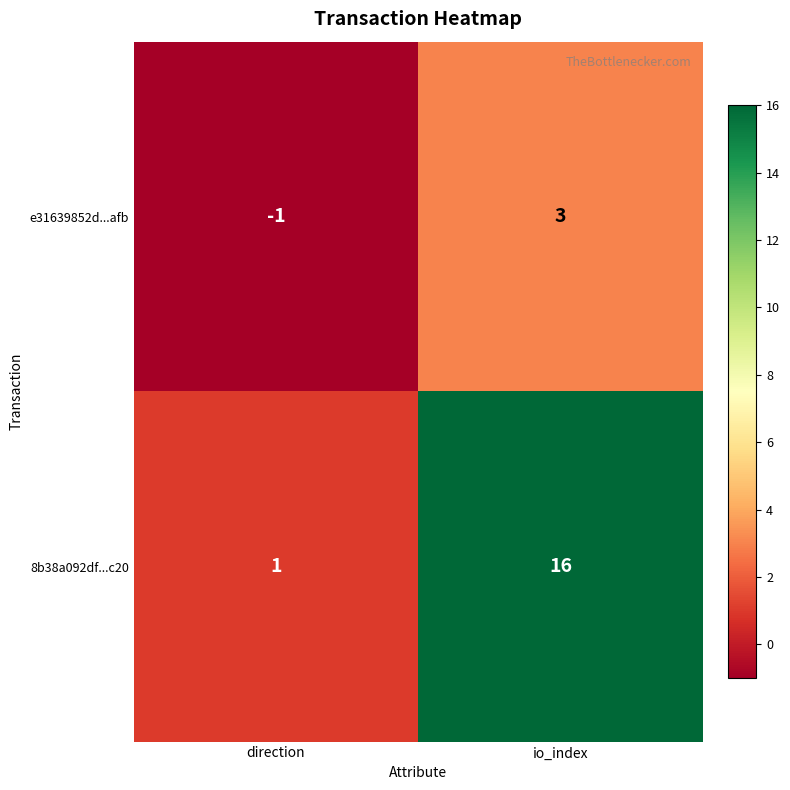

Which series changed the most between direction and io_index?

8b38a092df...c20